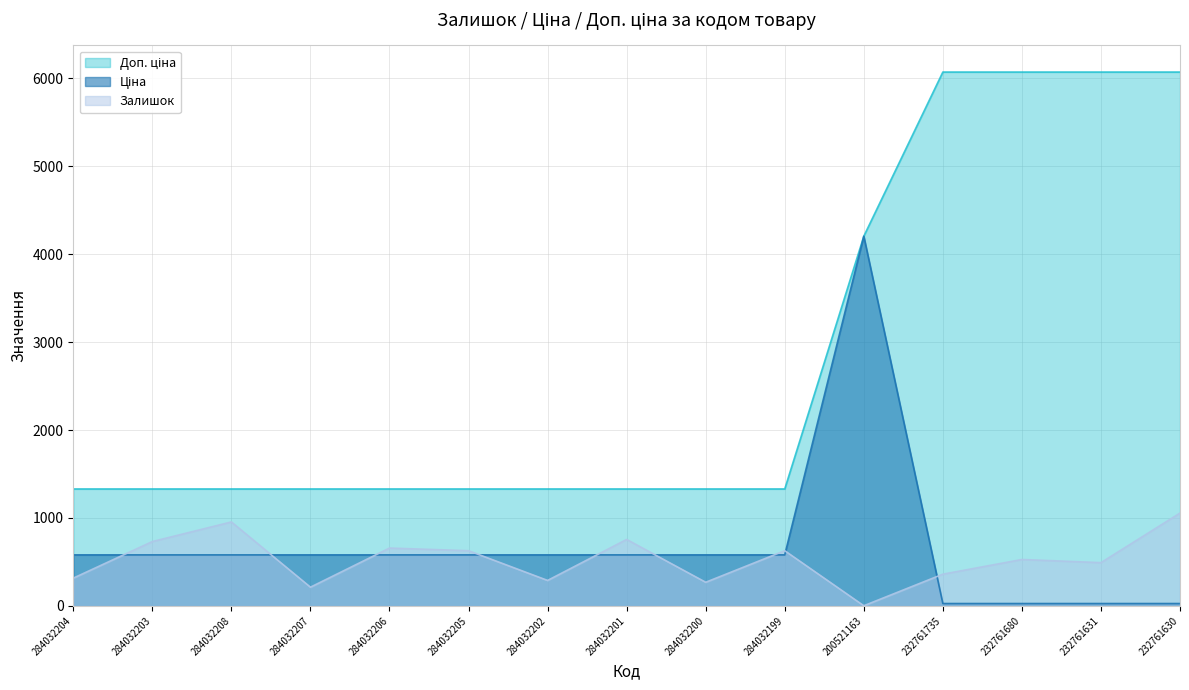

At 284032203, list the series in order from largest to smallest.

Доп. ціна, Залишок, Ціна